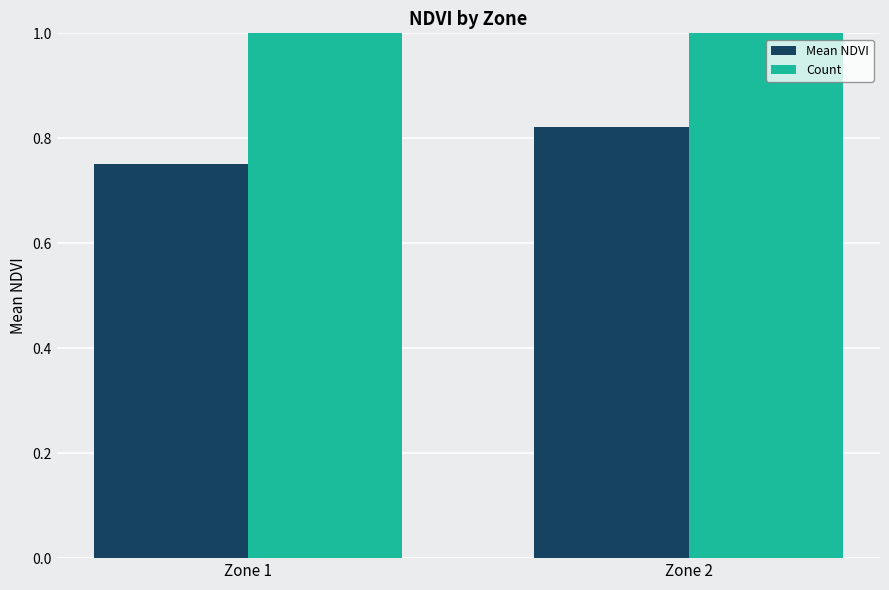

True or false: Count has a value of 11.1 at Zone 2.

False